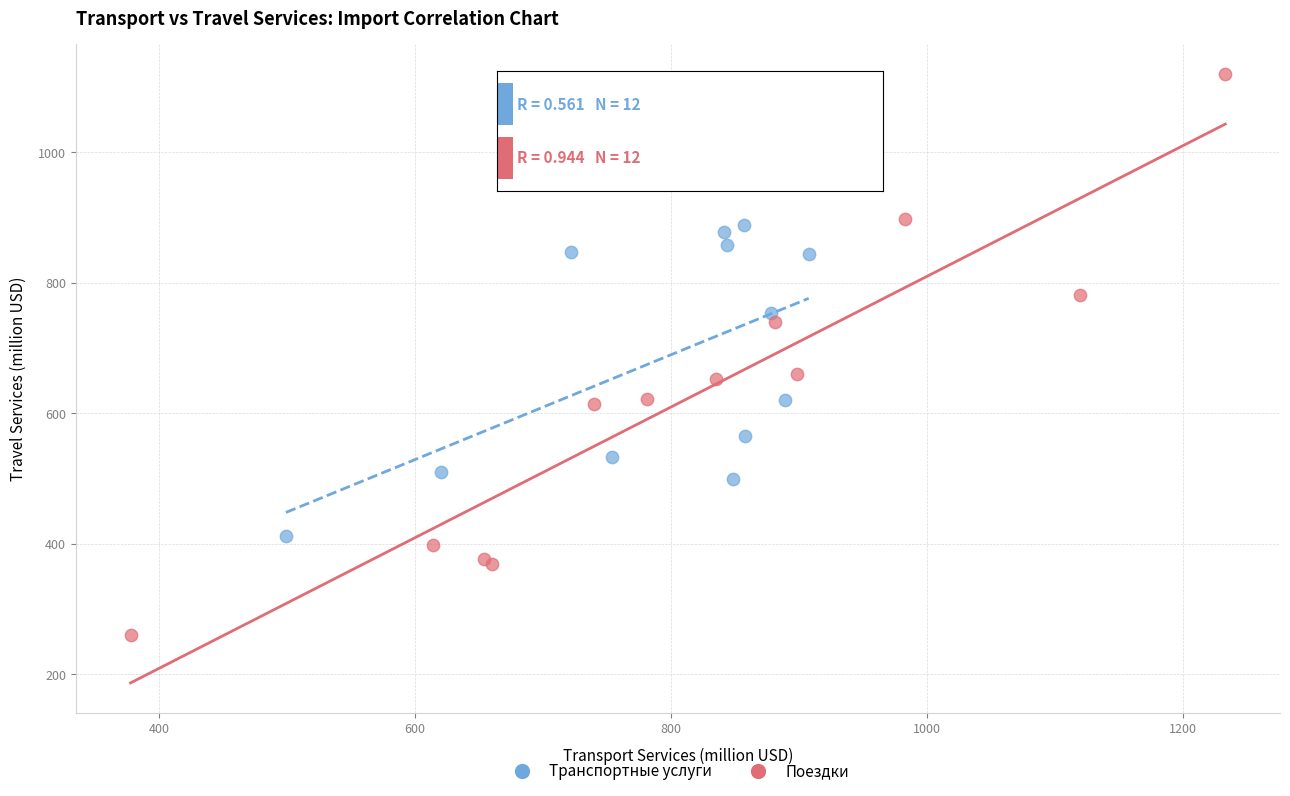

Which series has the largest Y range (max minus min)?

Поездки